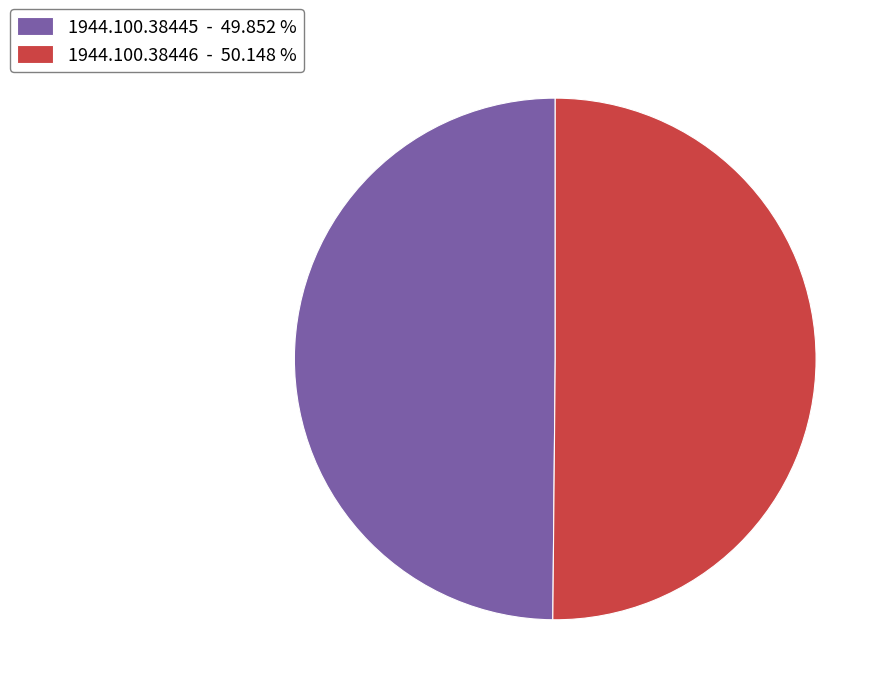

Count the number of slices in the pie.

2